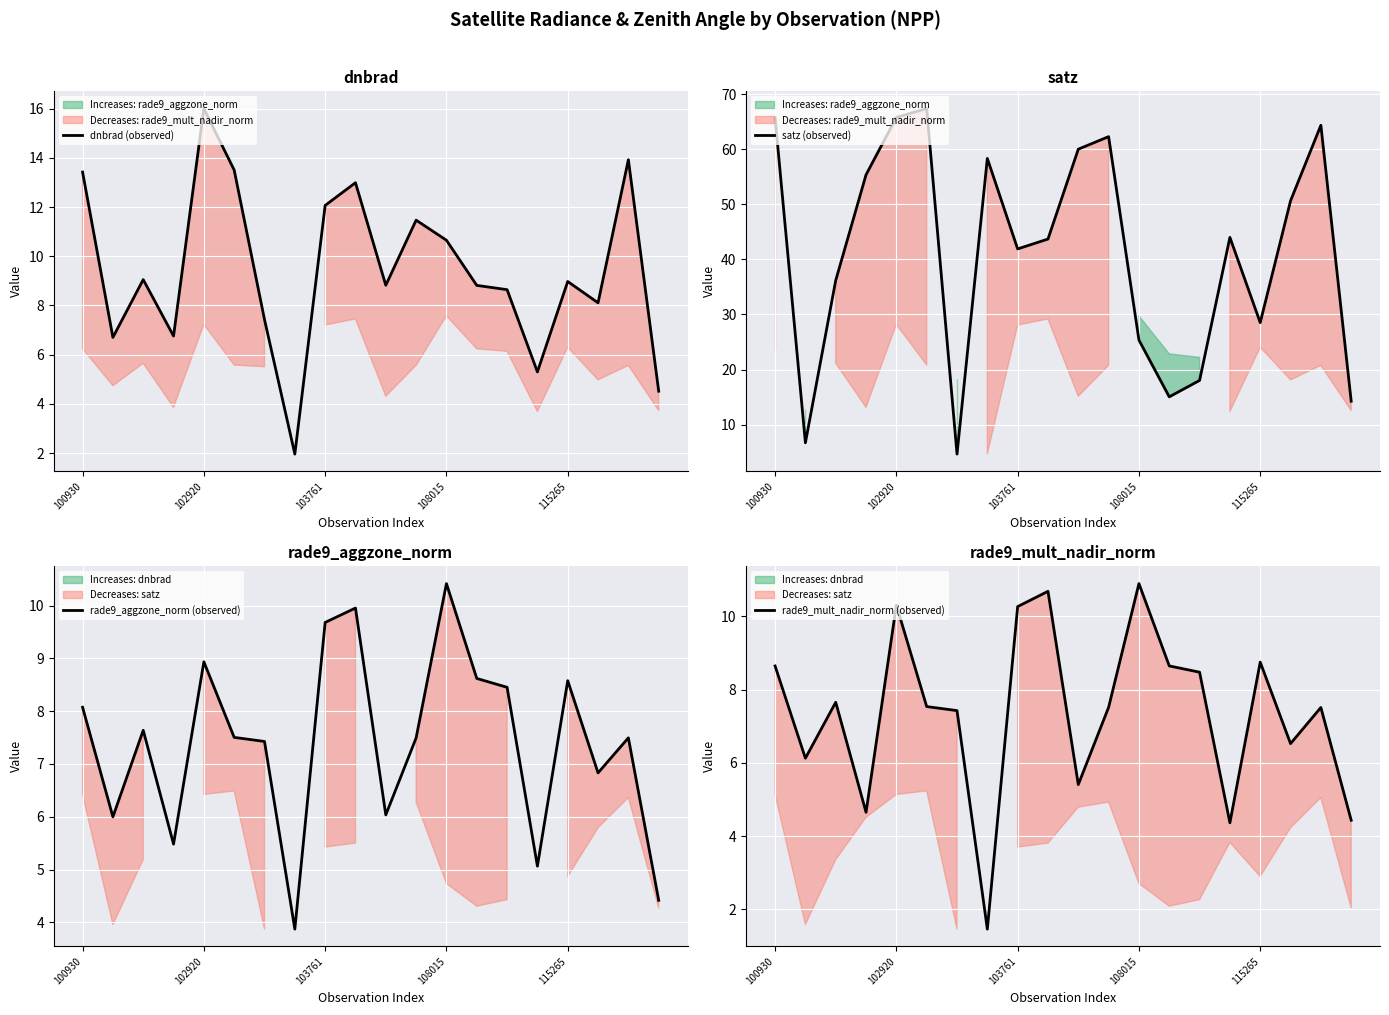

Is it true that rade9_mult_nadir_norm (observed) equals 5.0 at 13?

False